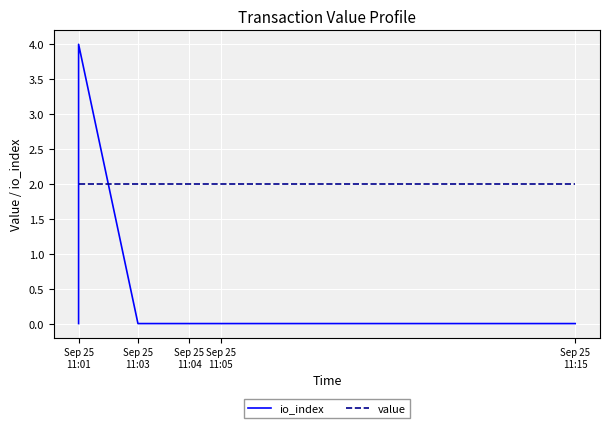

What is the greatest value displayed?

4.0